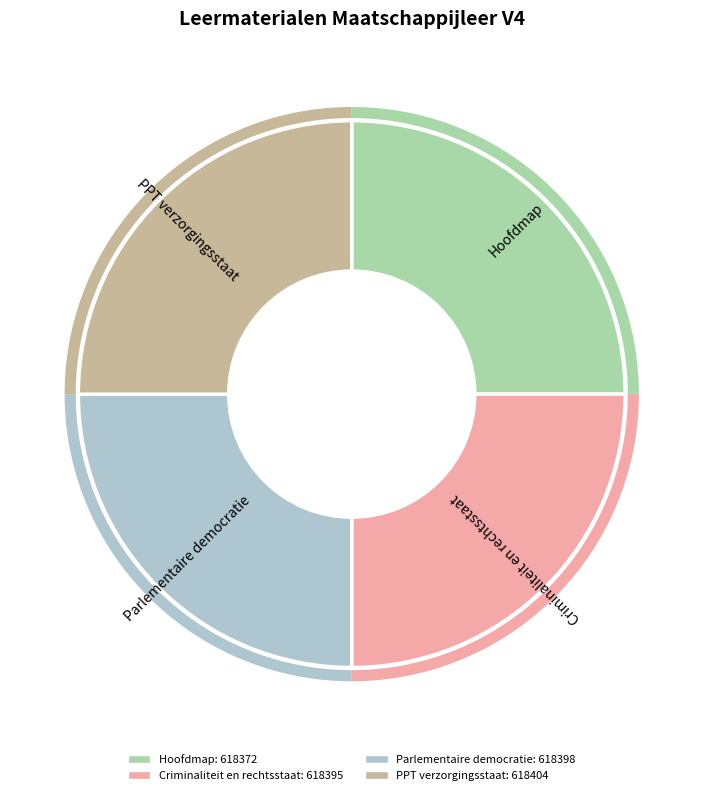

To the nearest percent, what portion does PPT verzorgingsstaat represent?

25%